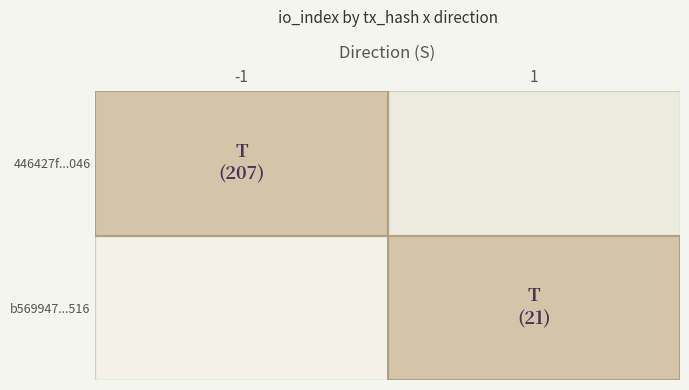

Reading left to right, list all the values displayed in this chart.

446427f73d1d567e8881f1a5083f8a158ae1046: direction=-1	io_index=207
b569947838670e9c33004e2b9365fcc32de8516: direction=1	io_index=21